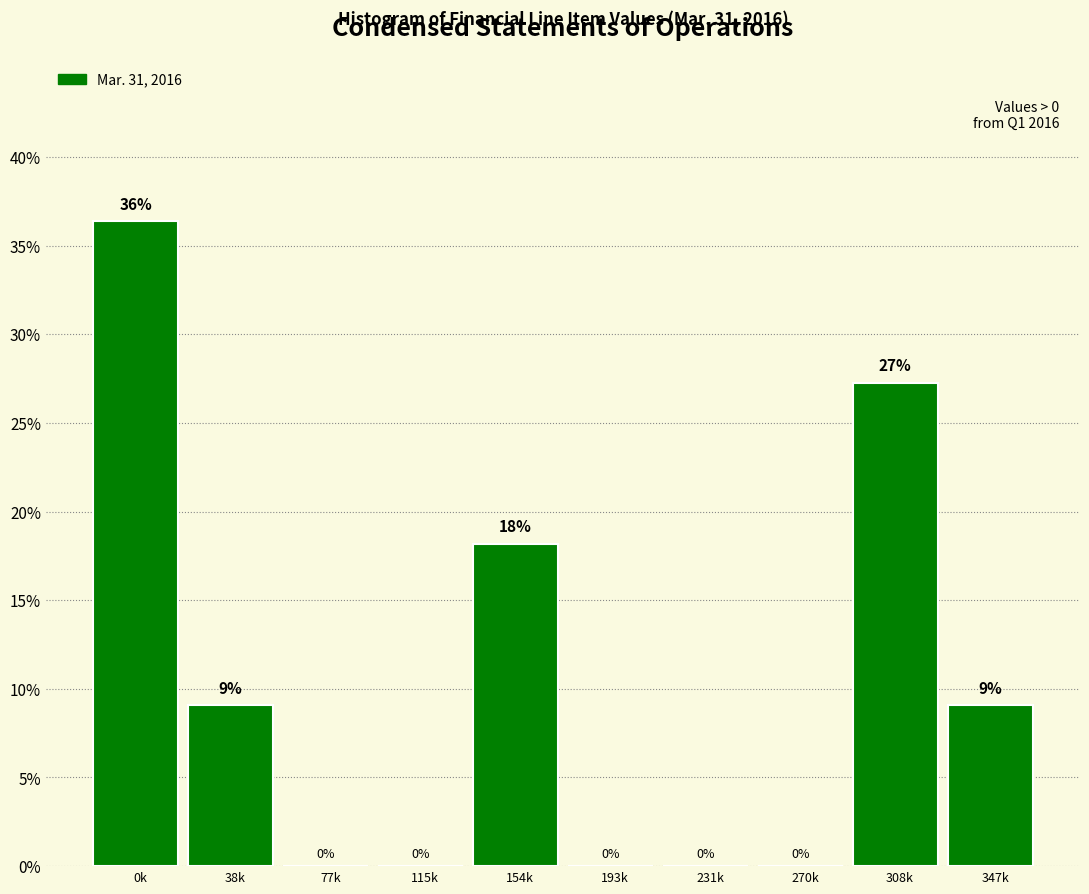

At which label does the data first exceed 9?

0k